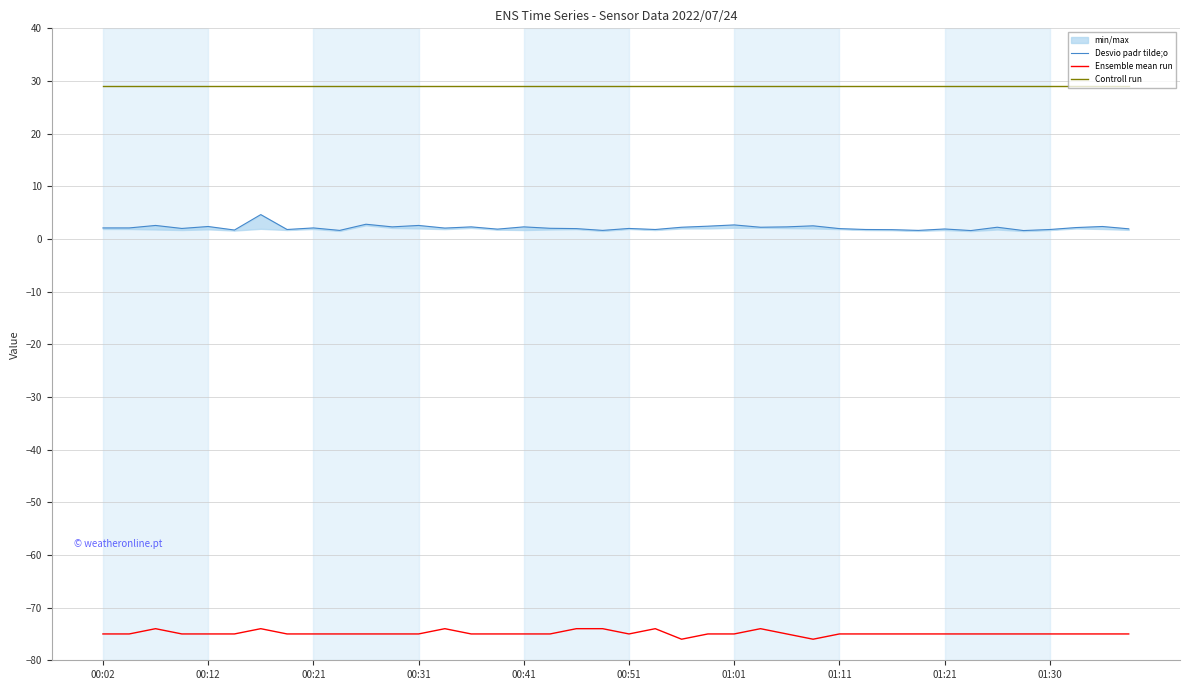

In Desvio padr tilde;o, how many points are higher than both neighbors (excluding endpoints)?

14